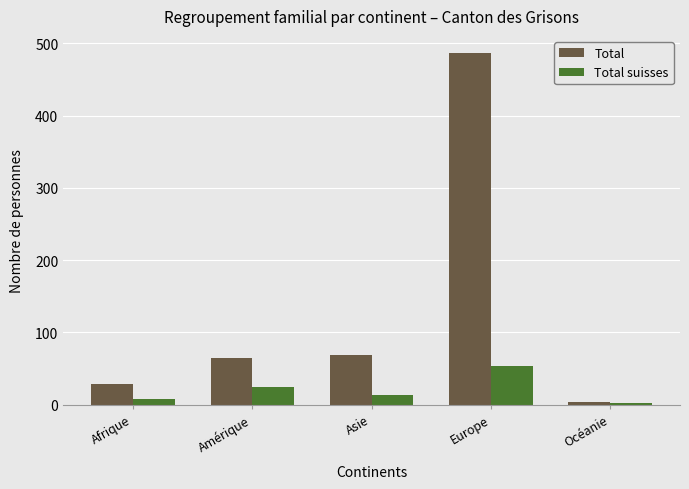

At which category is the sum across all series the highest?

Europe